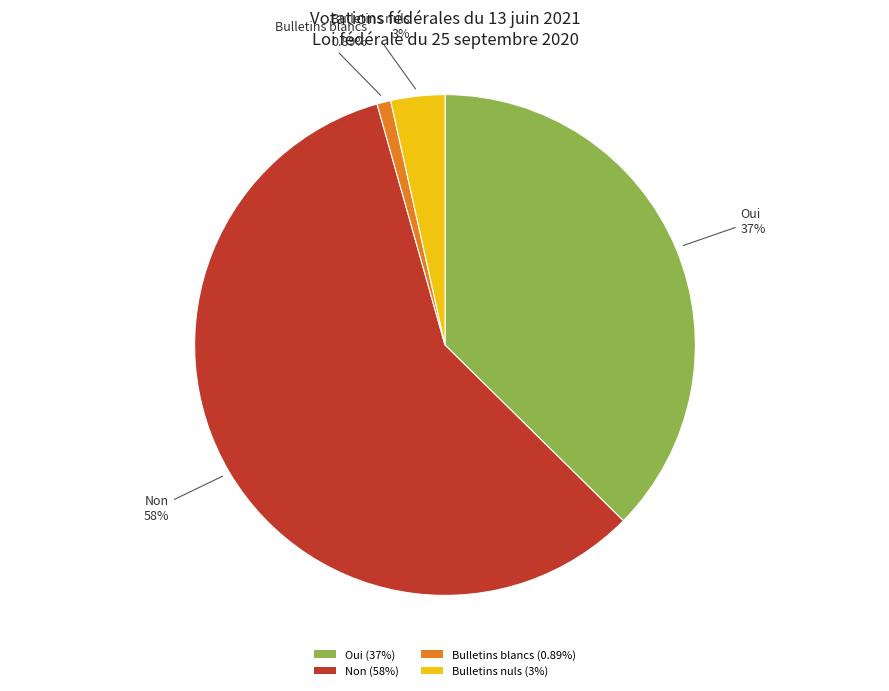

True or false: Non accounts for 58% of the total.

True